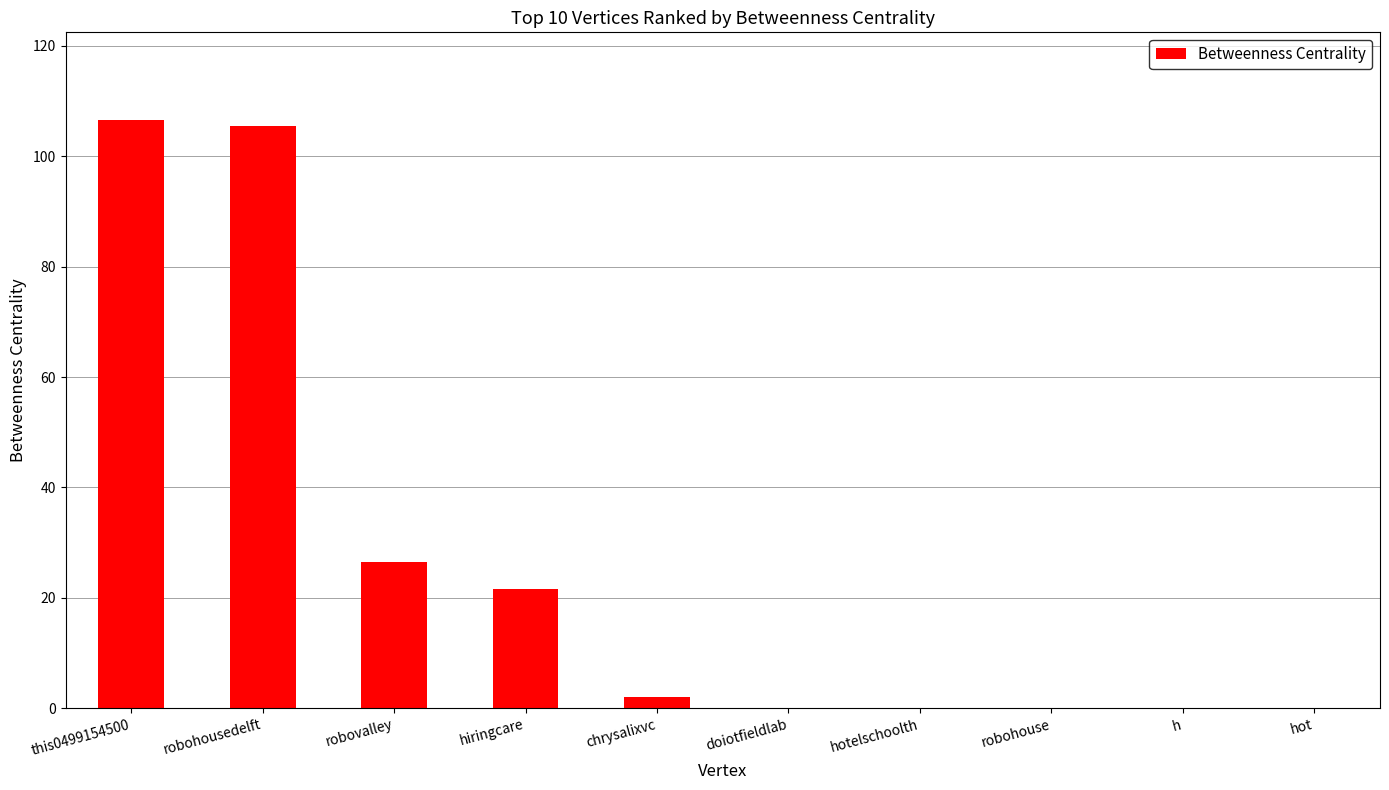

Reading left to right, what are all the values shown in this chart?

this0499154500=106.5	robohousedelft=105.5	robovalley=26.5	hiringcare=21.5	chrysalixvc=2.0	doiotfieldlab=0.0	hotelschoolth=0.0	robohouse=0.0	h=0.0	hot=0.0